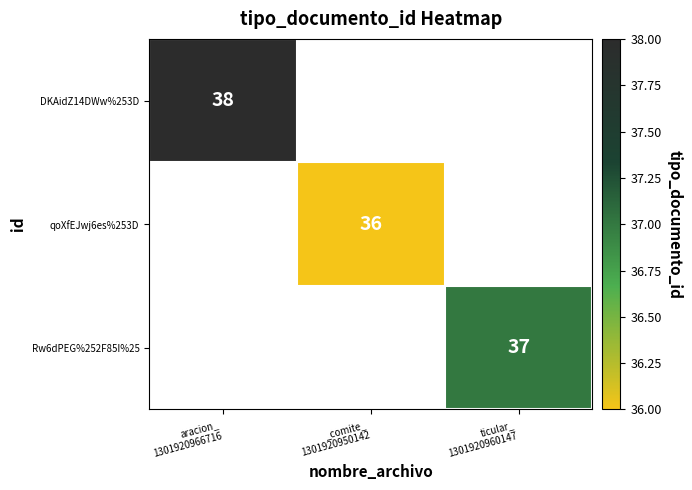

Count the number of data series in this chart.

3